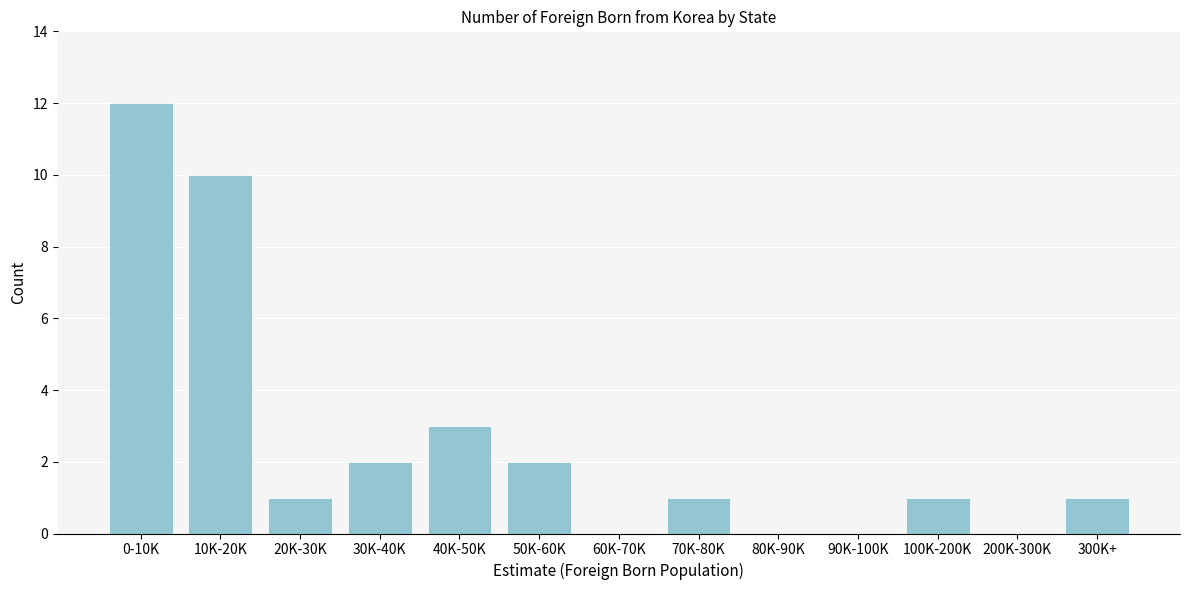

Reading left to right, extract all data points from this chart.

0-10K=12	10K-20K=10	20K-30K=1	30K-40K=2	40K-50K=3	50K-60K=2	60K-70K=0	70K-80K=1	80K-90K=0	90K-100K=0	100K-200K=1	200K-300K=0	300K+=1